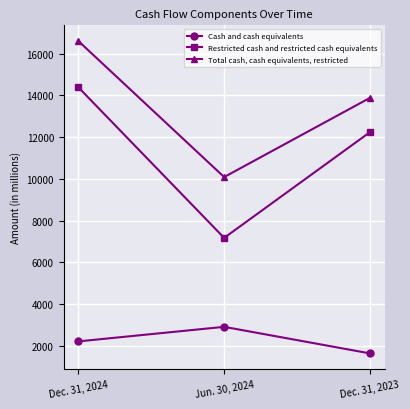

Reading left to right, what are all the values shown in this chart?

Cash and cash equivalents: Dec. 31, 2024=2216.4	Jun. 30, 2024=2913.4	Dec. 31, 2023=1641.3
Restricted cash and restricted cash equivalents: Dec. 31, 2024=14387.8	Jun. 30, 2024=7172.6	Dec. 31, 2023=12238.0
Total cash, cash equivalents, restricted: Dec. 31, 2024=16604.2	Jun. 30, 2024=10086.0	Dec. 31, 2023=13879.3